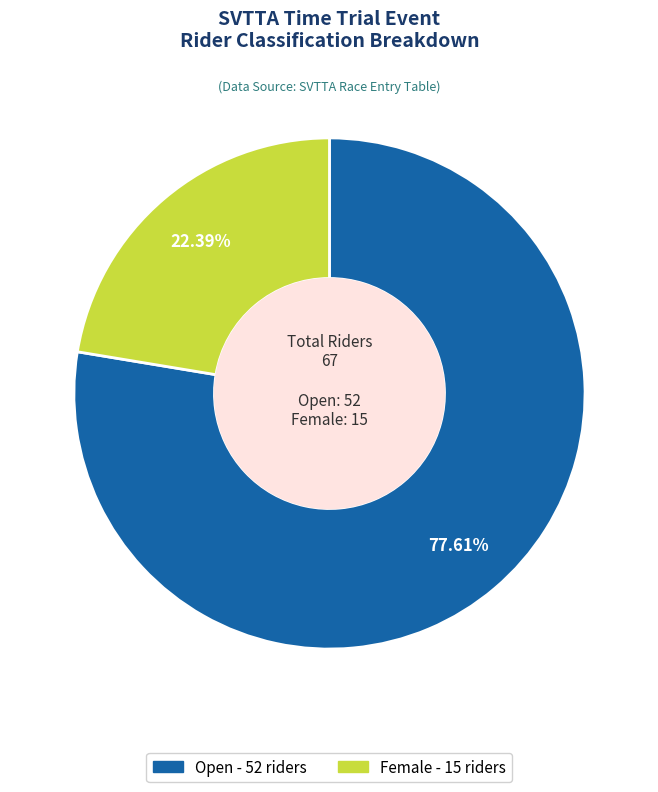

How many segments does this pie chart have?

2